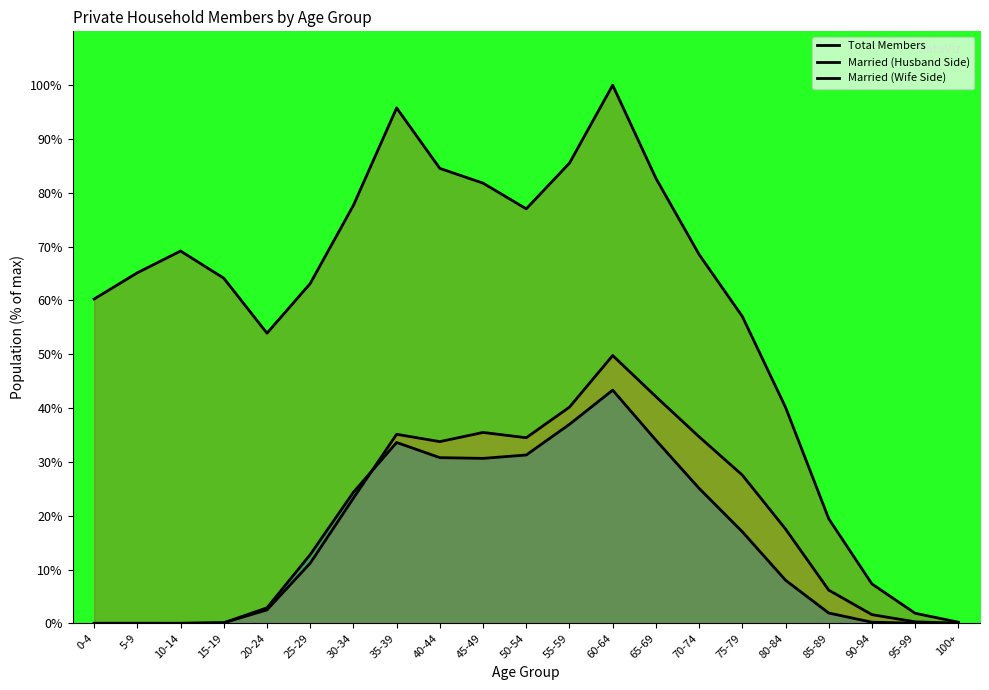

The Married (Wife Side) series shows 33.9 at 30-34. True or false?

False